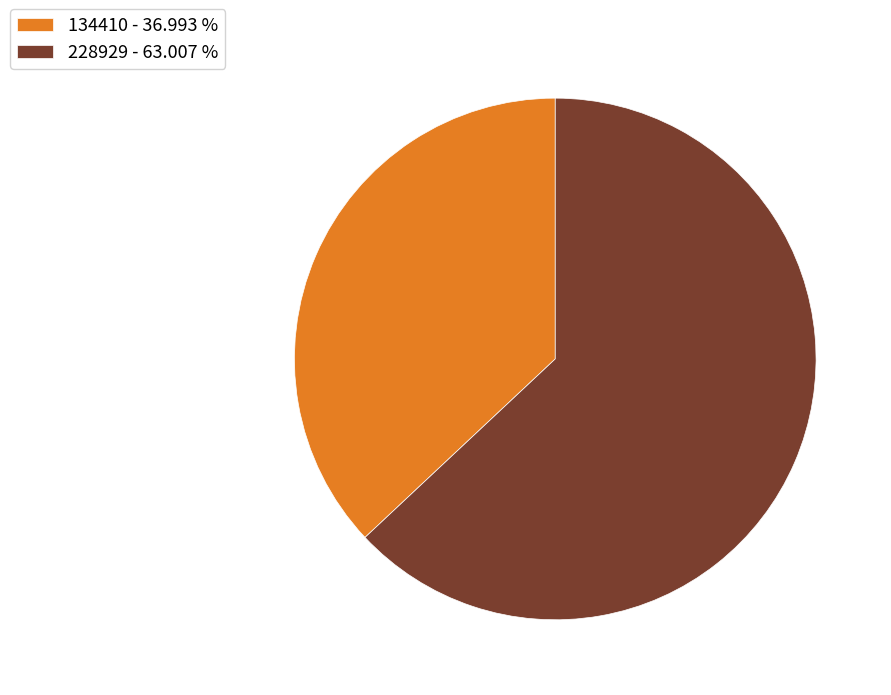

What is the ratio of the value at 134410 - 36.993 % to the value at 228929 - 63.007 %?

0.6